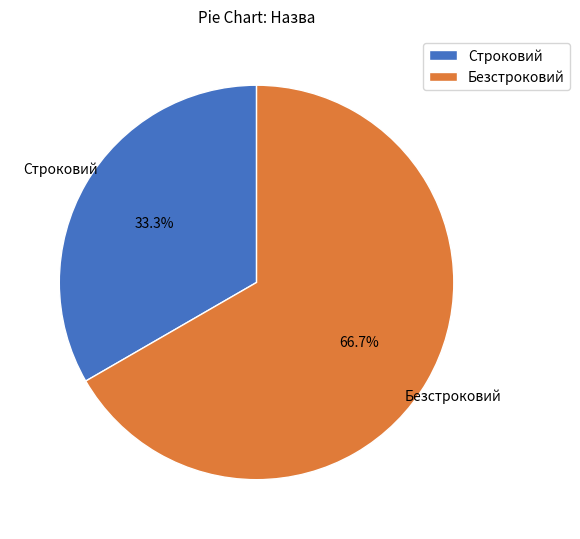

Is it true that Безстроковий is 67% of the pie?

True